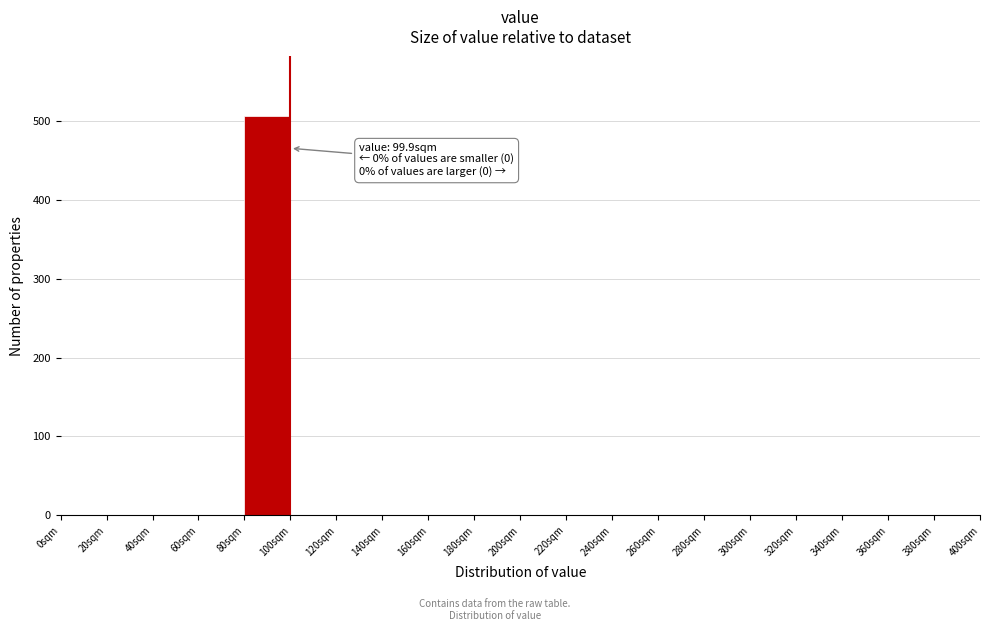

Which range on the x-axis has the tallest bar?

80 to 100